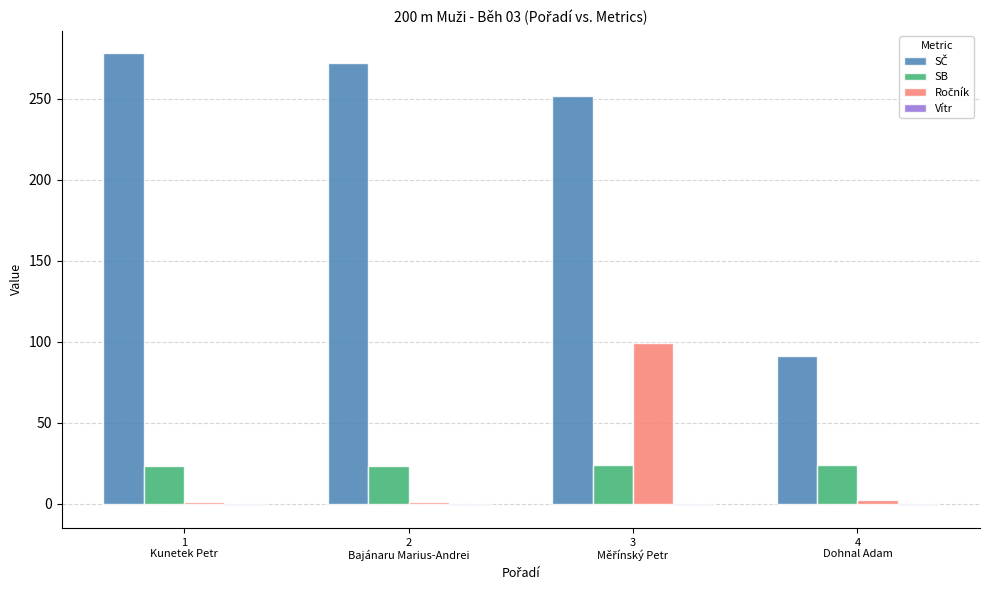

What is the difference between the highest and lowest values at 4
Dohnal Adam?

92.0